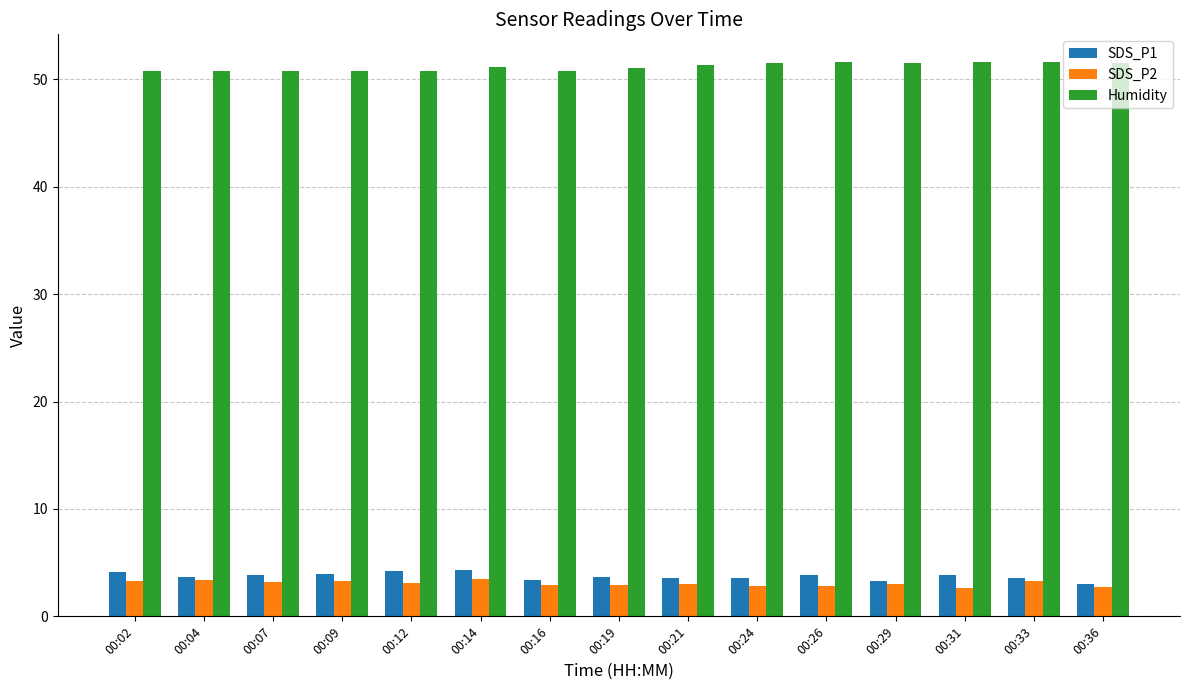

What is the approximate value of Humidity at 00:02?

50.8